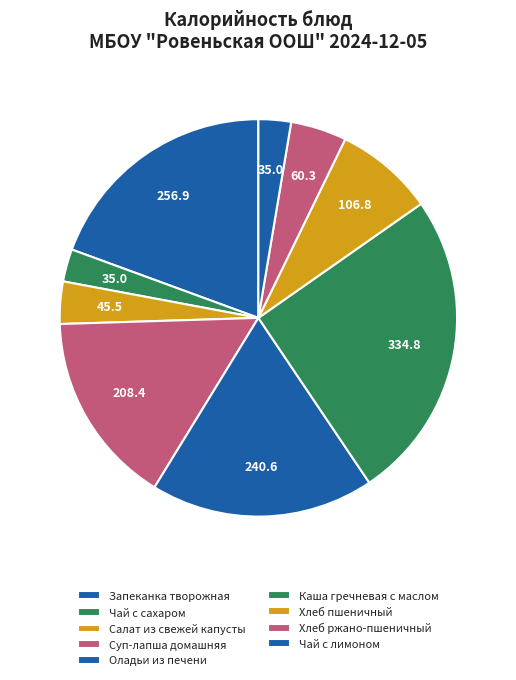

Does Салат из свежей капусты account for over 50% of the chart?

No